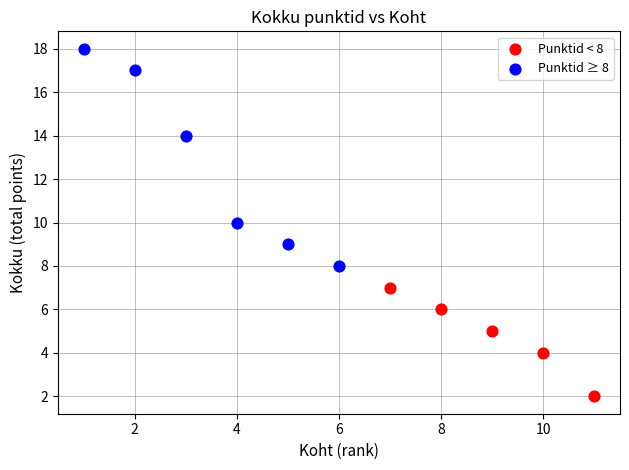

Which series reaches the maximum Y coordinate?

Punktid ≥ 8